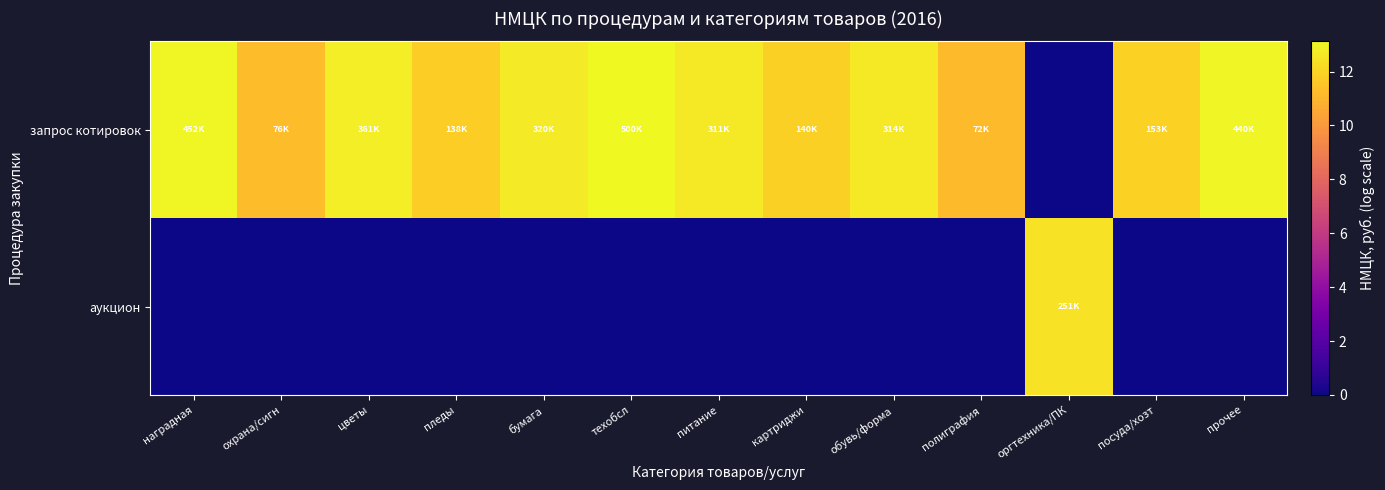

Rank the series by their maximum value, from lowest to highest.

аукцион, запрос котировок